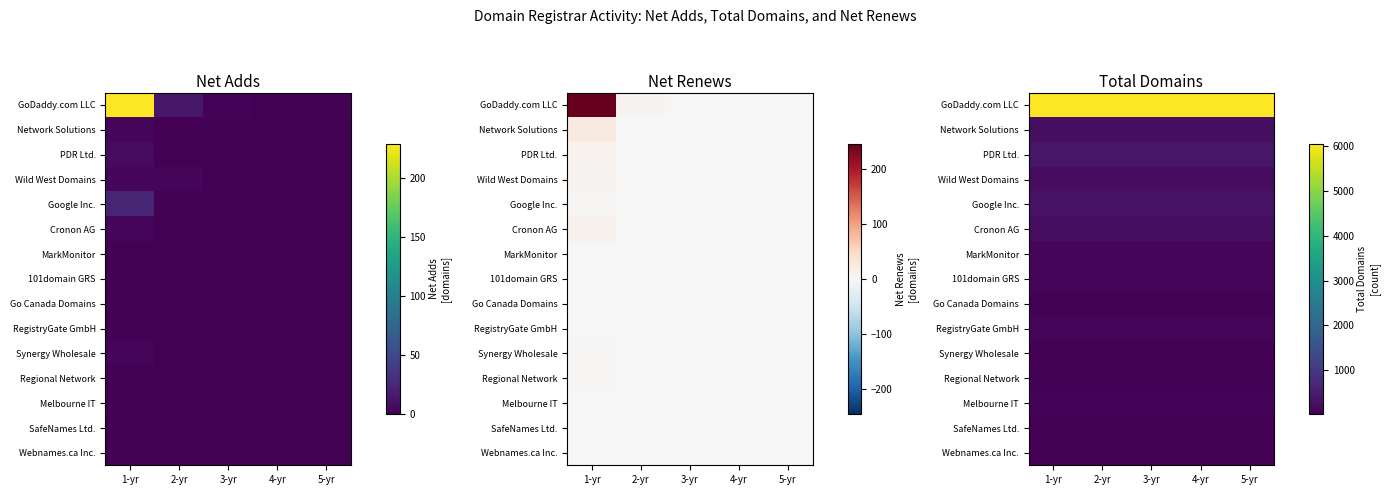

List the labels in order of Cronon AG value, largest first.

1-yr, 2-yr, 3-yr, 4-yr, 5-yr